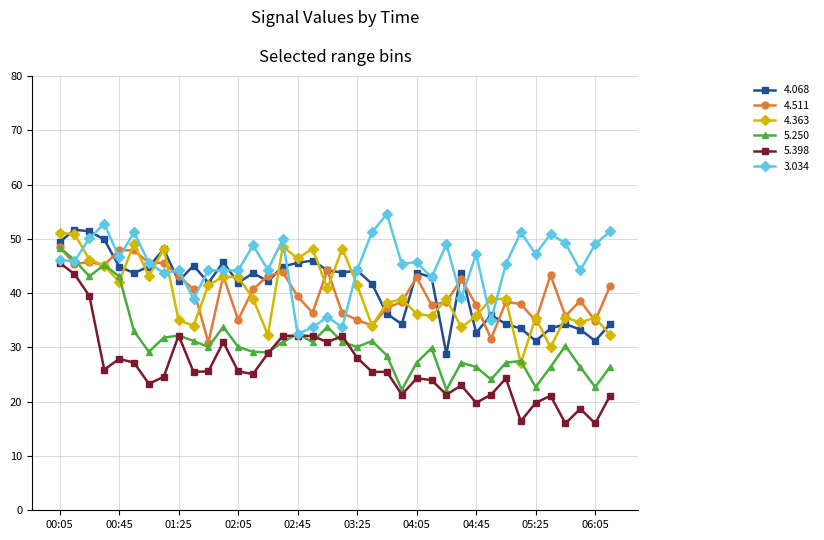

True or false: 5.398 has more than 1 interior local peaks.

True